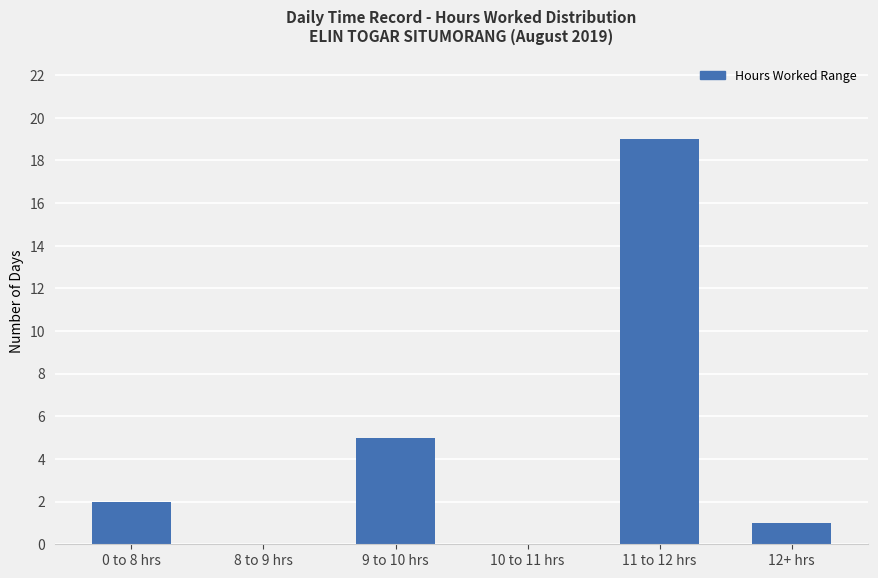

What is the sum of all values?

27